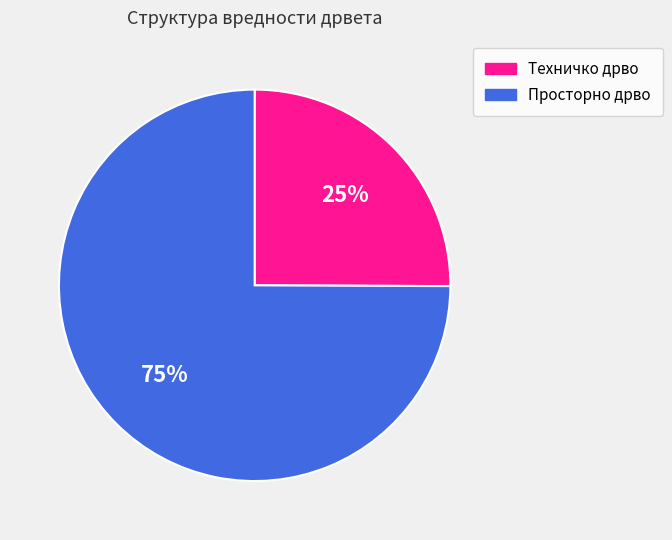

To the nearest percent, what is the difference between the Техничко дрво and Просторно дрво slice percentages?

50%